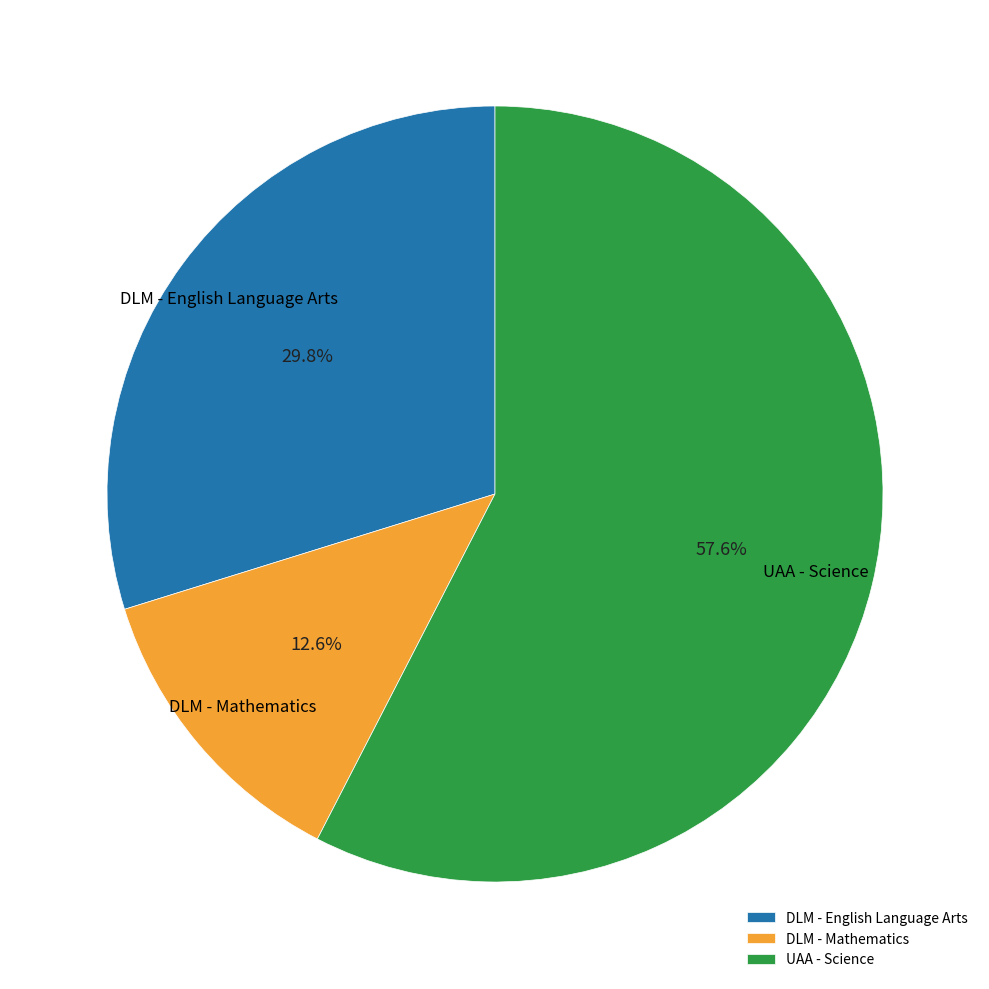

Rank the categories by value from highest to lowest.

UAA - Science, DLM - English Language Arts, DLM - Mathematics